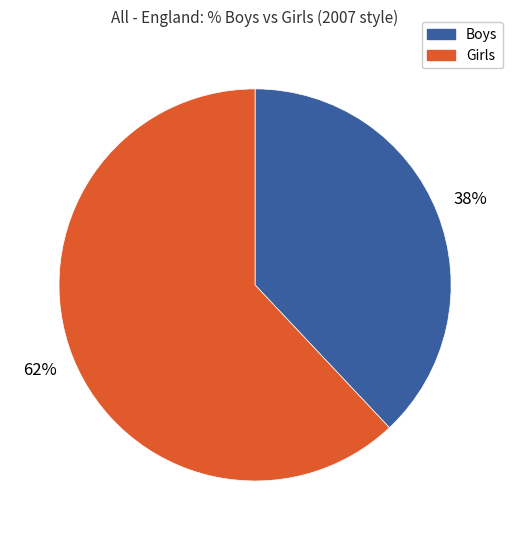

To the nearest percent, what is the average slice percentage?

50%